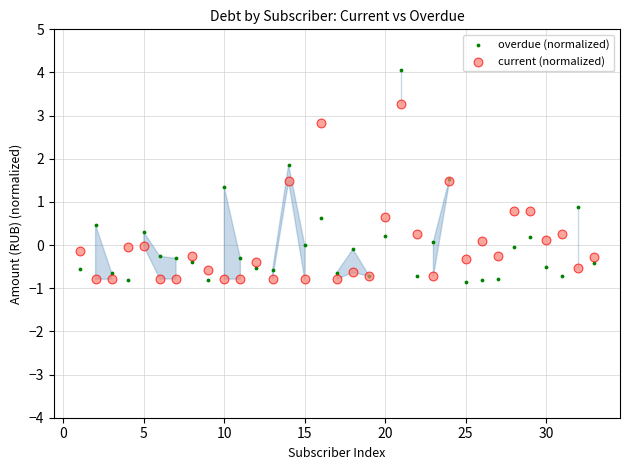

Which series has the widest spread of Y values?

overdue (normalized)